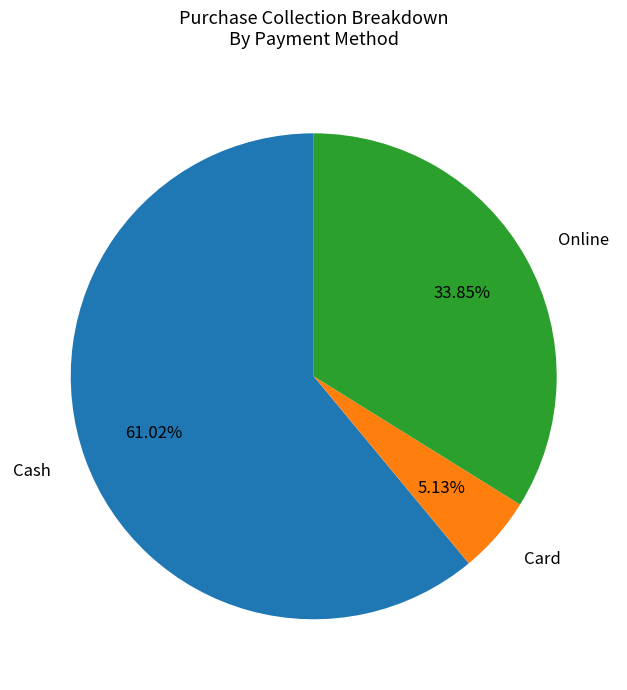

Does any single category account for the majority?

Yes